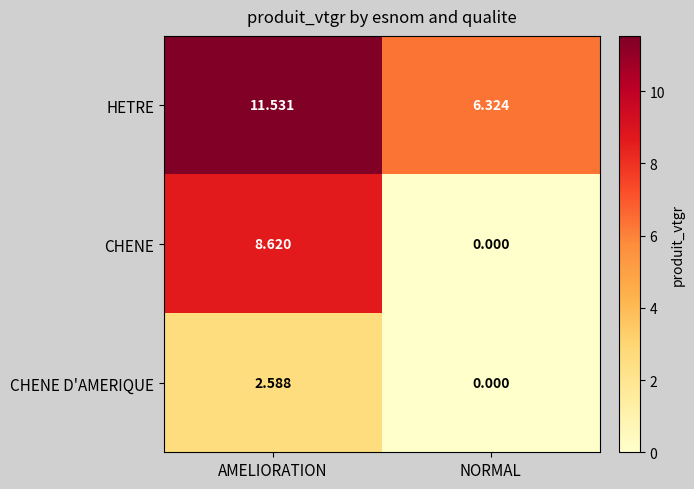

Where does the CHENE series first go above 8?

AMELIORATION